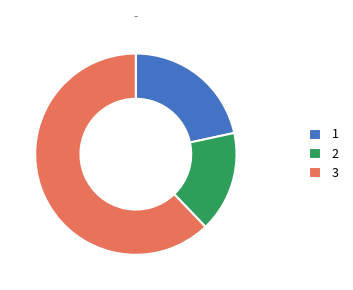

Rank the categories by value from lowest to highest.

2, 1, 3